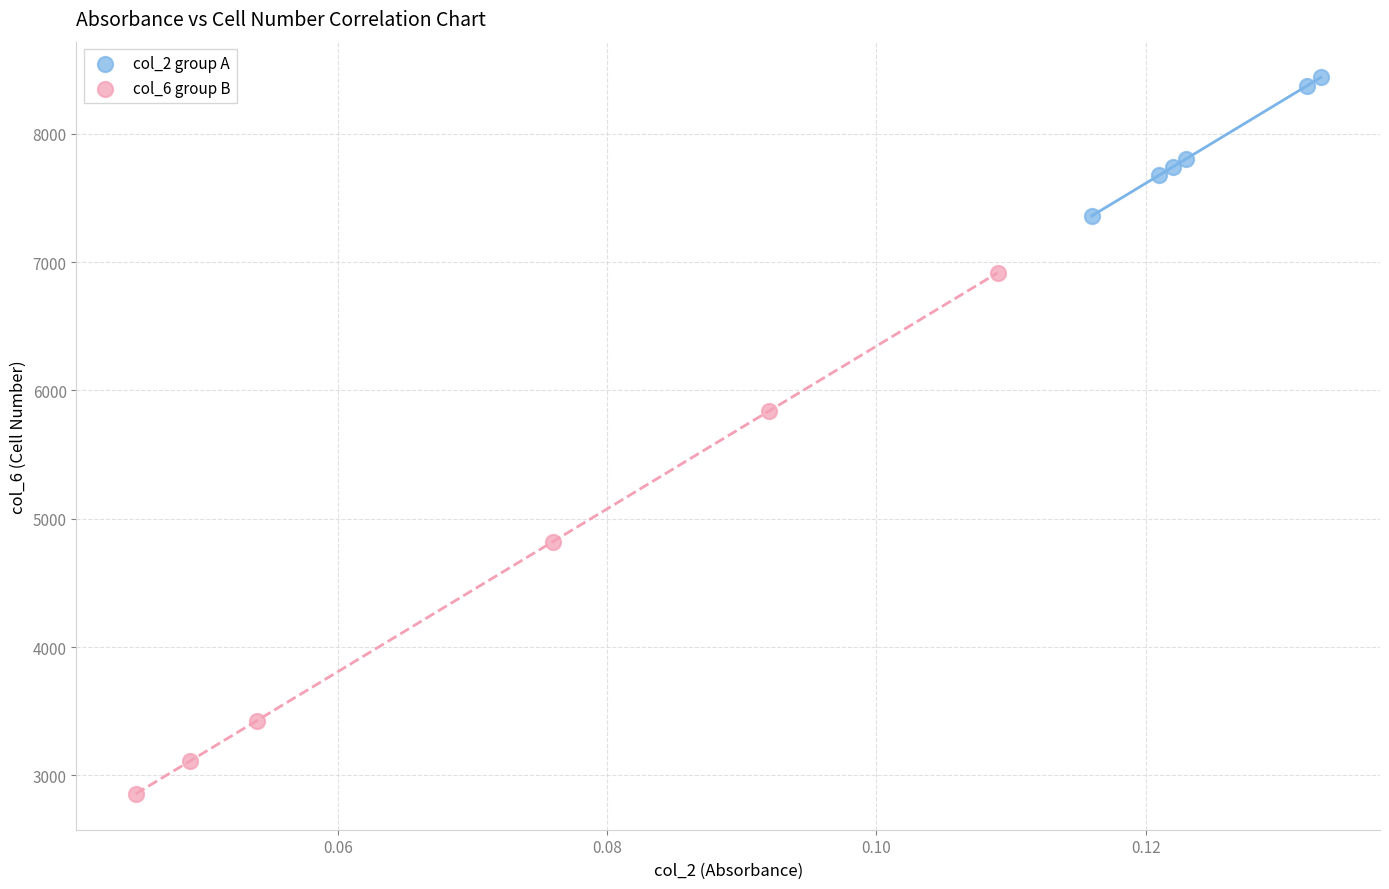

Which series reaches the maximum Y coordinate?

col_2 group A